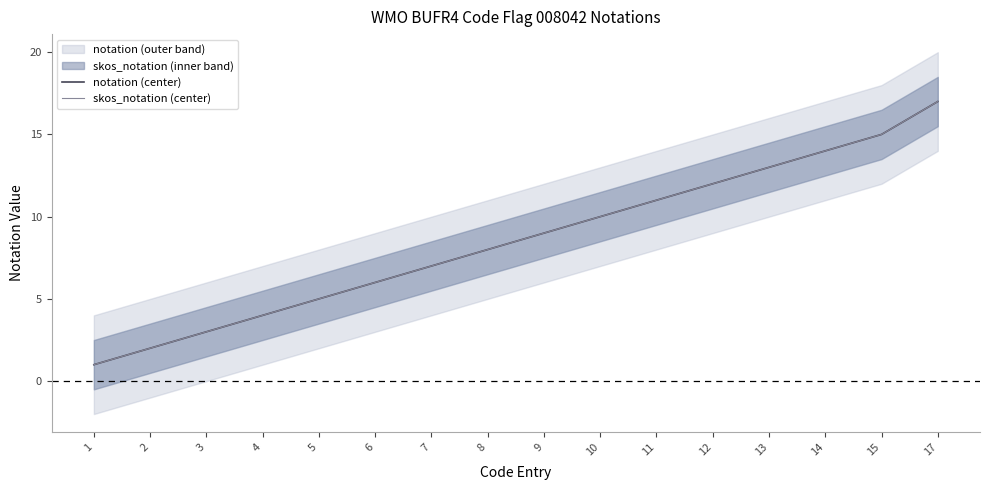

Rank the series by their maximum value, from highest to lowest.

notation (center), skos_notation (center)